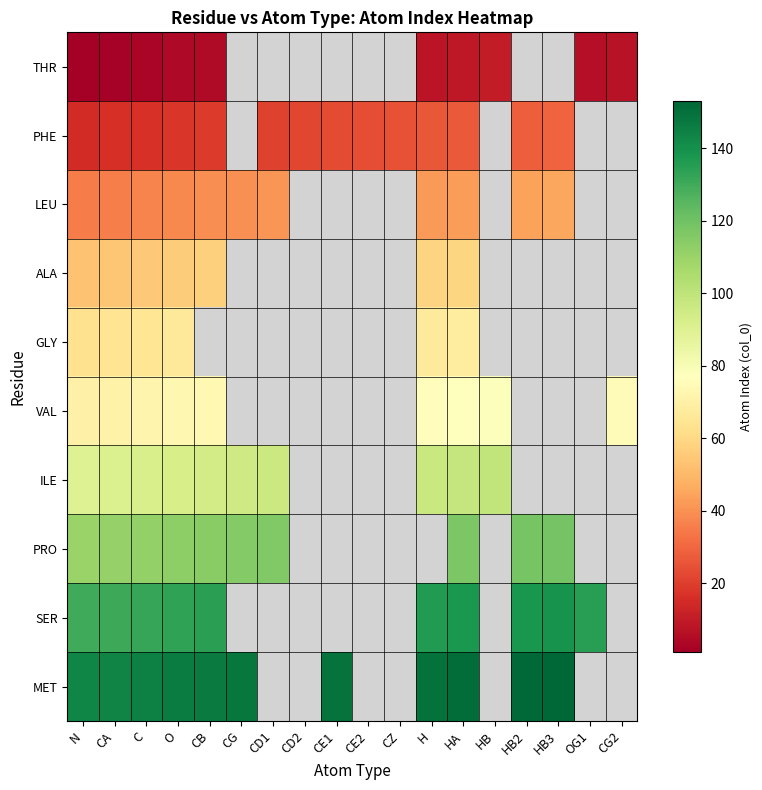

At which category does the chart reach its peak across all series?

HB3